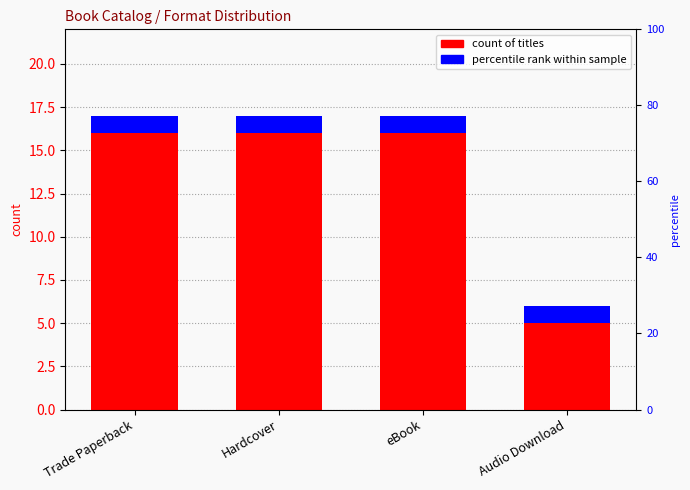

Which series has the largest total across all categories?

count of titles